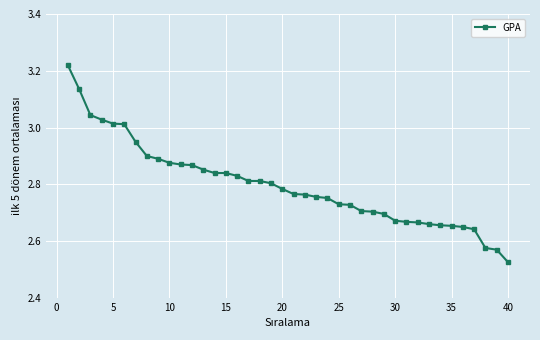

What is the sum of all values?

111.9